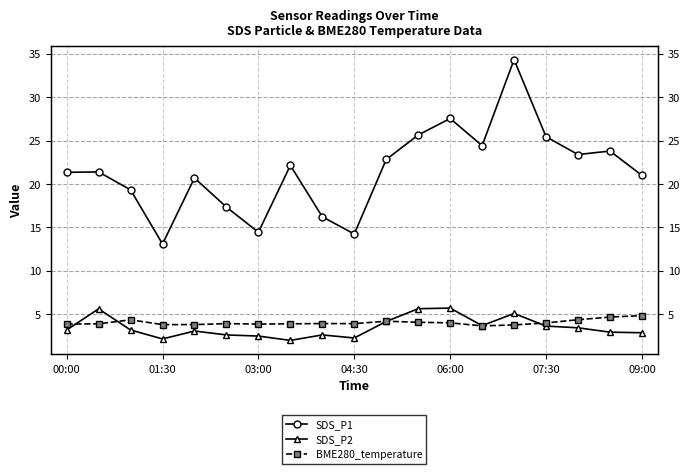

True or false: SDS_P1 and SDS_P2 intersect in this chart.

False